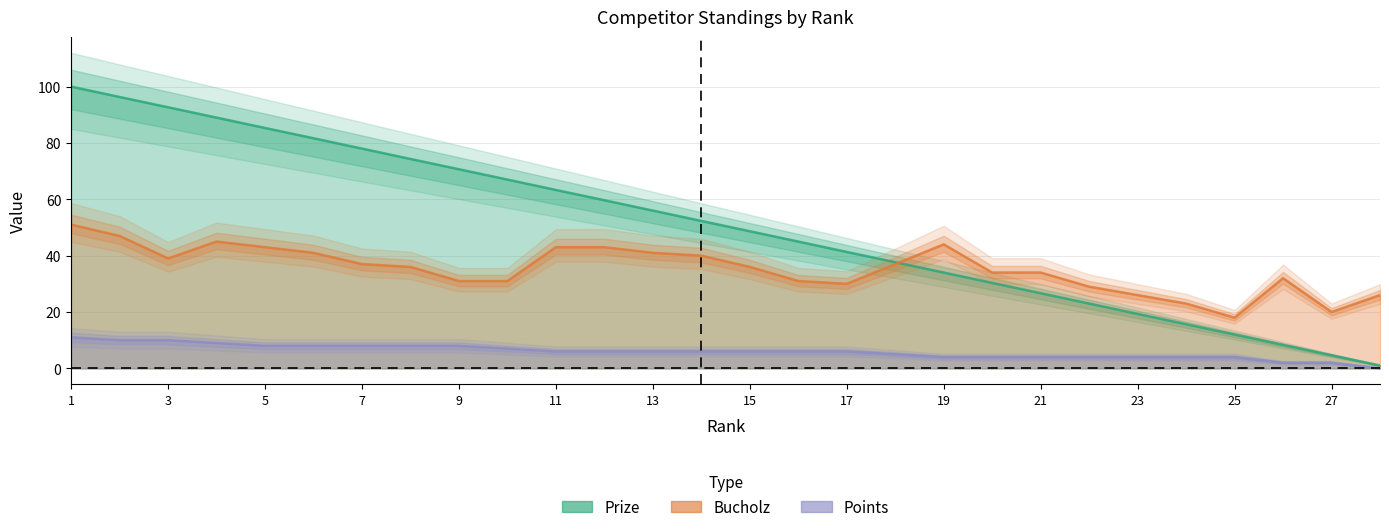

True or false: Points and Bucholz intersect in this chart.

False